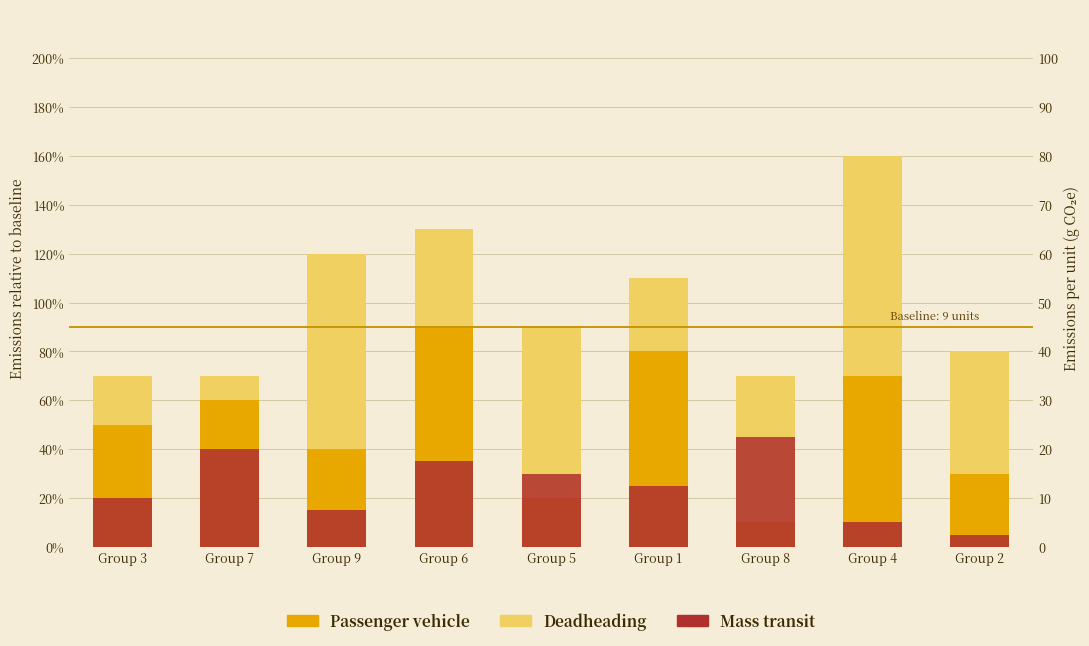

Read the Passenger vehicle value at Group 1.

8.0